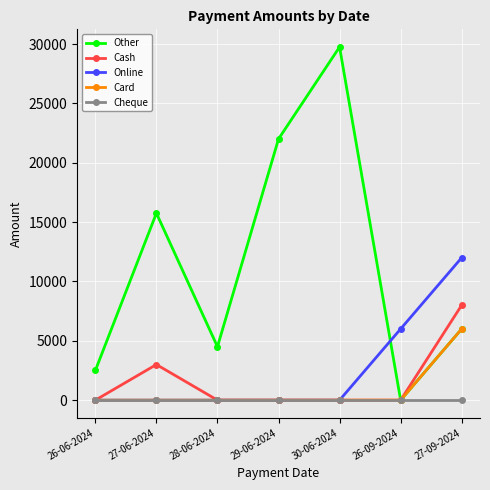

Does the chart display data point markers on the line(s)?

Yes